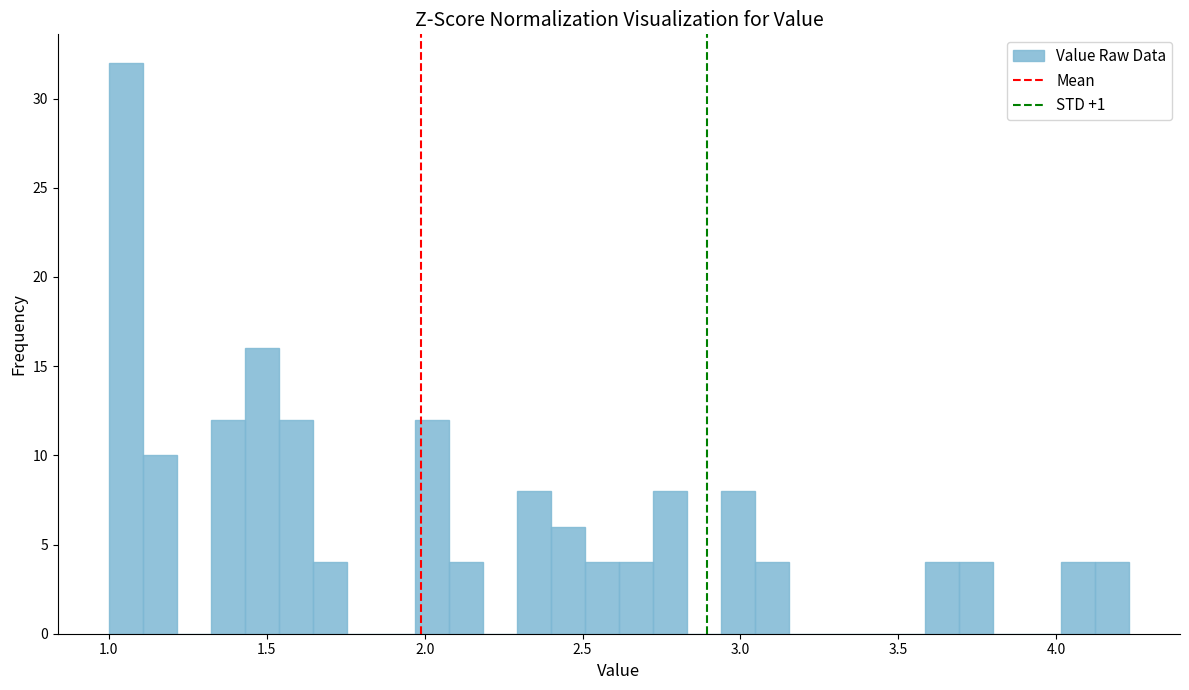

Around what value on the x-axis is the tallest bar? Give the approximate position of its centre, as read against the axis.

1.05